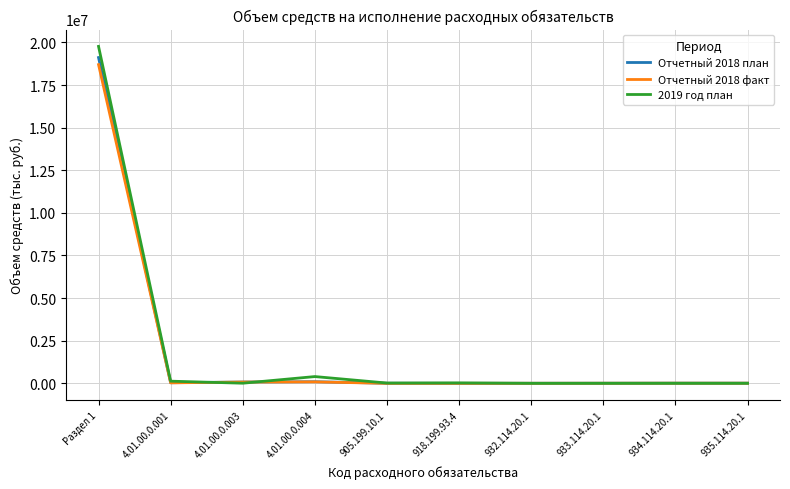

The value of Отчетный 2018 факт at Раздел 1 is 24792206.2. True or false?

False